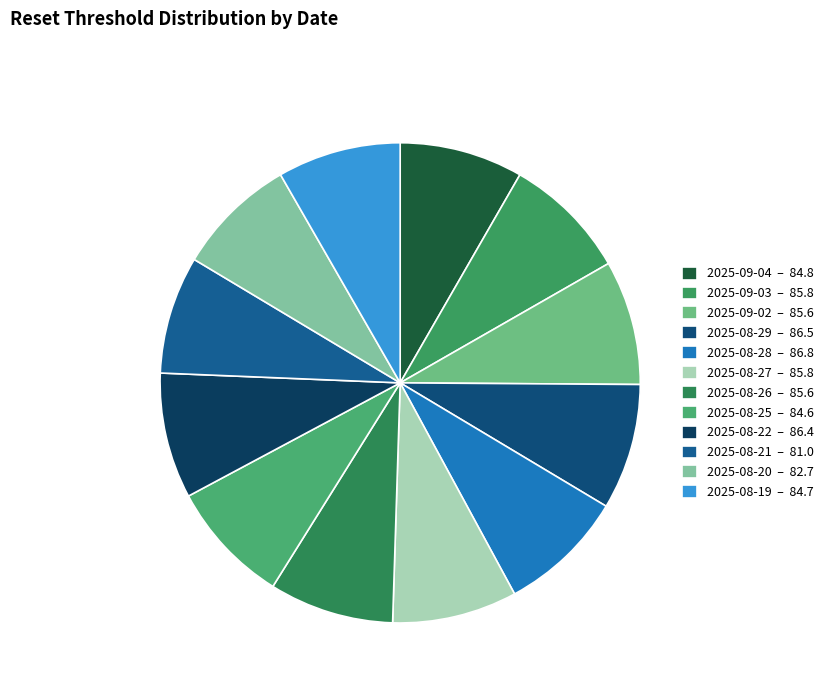

How many slices are in this pie chart?

12